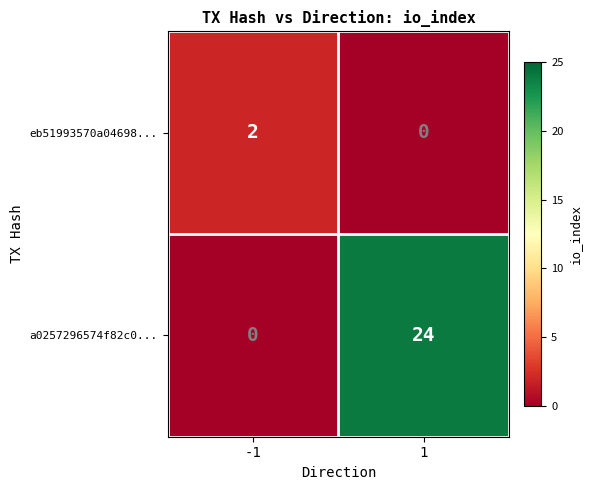

What is the difference between the a0257296574f82c0... values at -1 and 1?

24